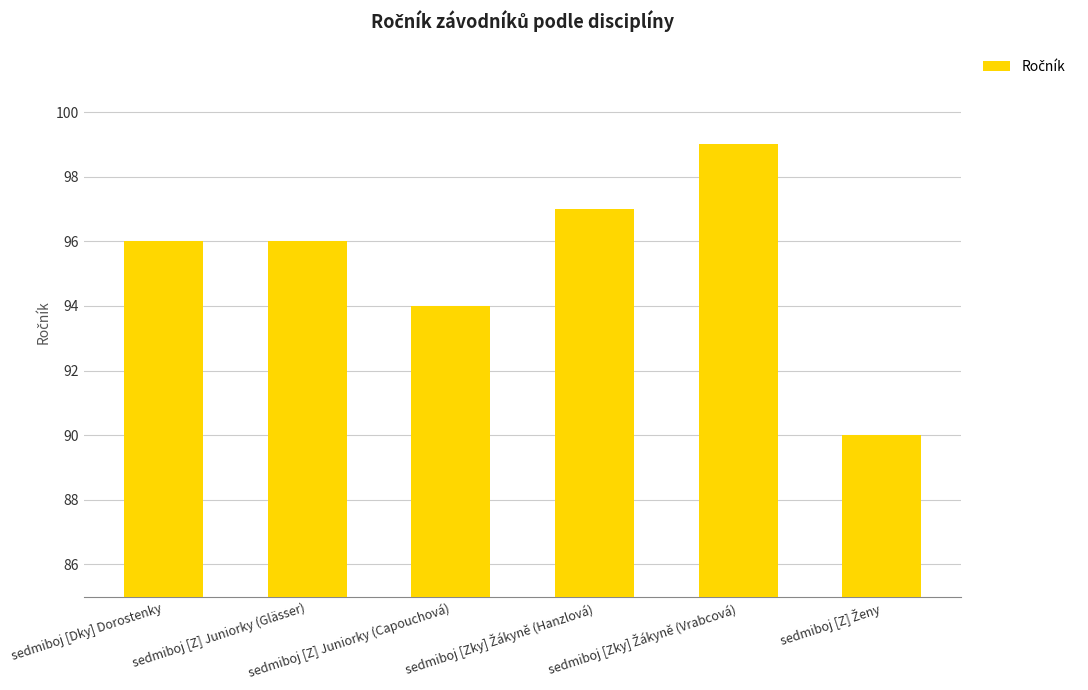

Does the chart contain any negative values?

No